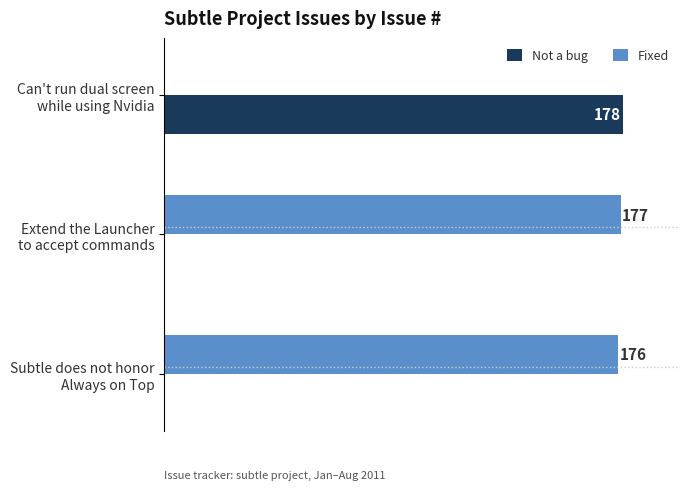

Which series has the largest total across all categories?

Fixed